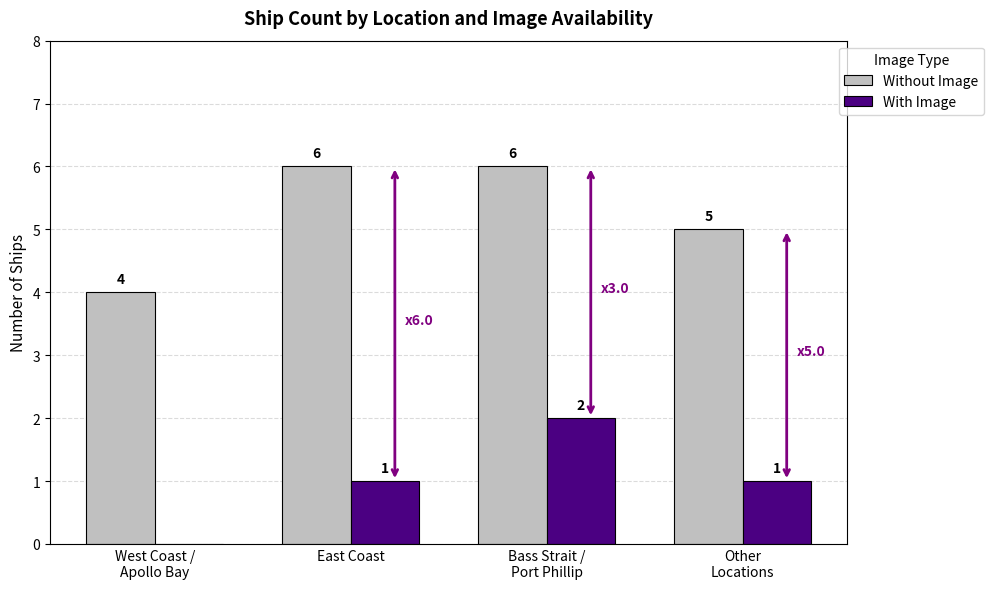

Are the bars grouped side by side (vs. stacked)?

Yes